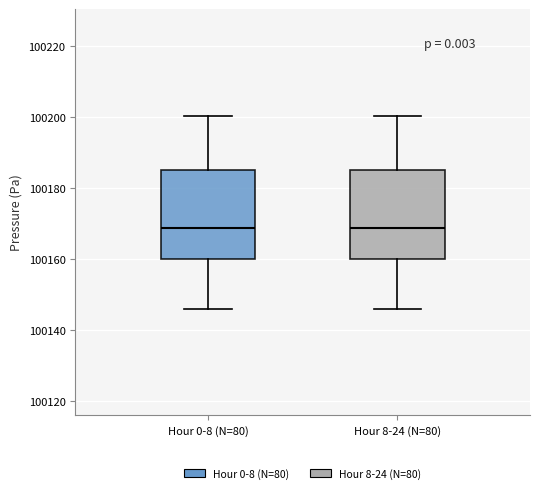

Reading left to right, read every box against the y-axis: the position of its median line, the range the box covers, and the ends of its whiskers. The values are not printed on the chart, so give them approximately, as read against the axis.

Hour 0-8 (N=80): median 100168, box 100160 to 100186, whiskers 100146 to 100200
Hour 8-24 (N=80): median 100168, box 100160 to 100186, whiskers 100146 to 100200